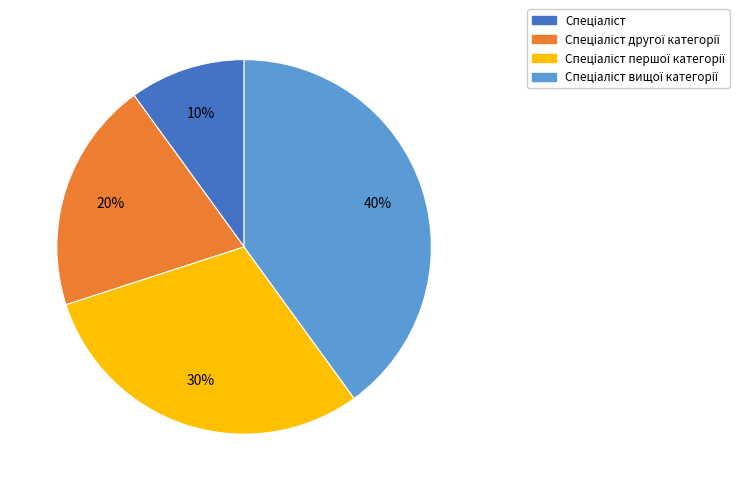

Is there any slice that represents more than half of the pie?

No